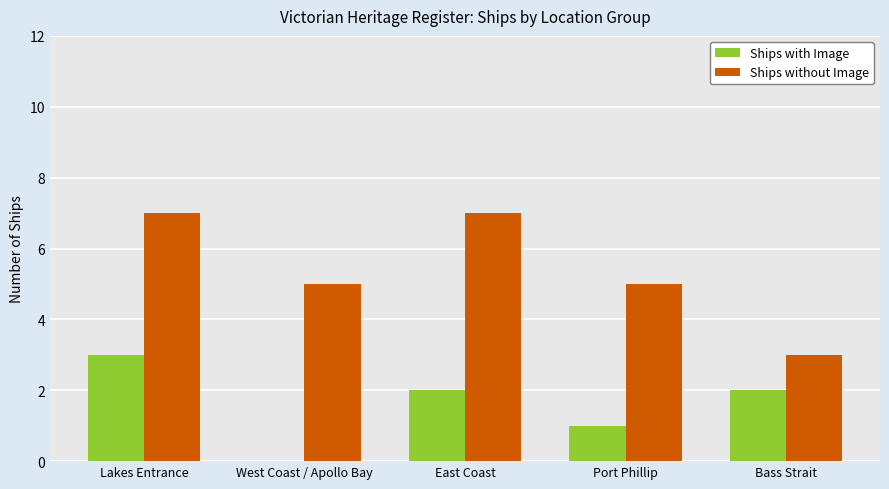

What is the maximum value for Ships with Image?

3